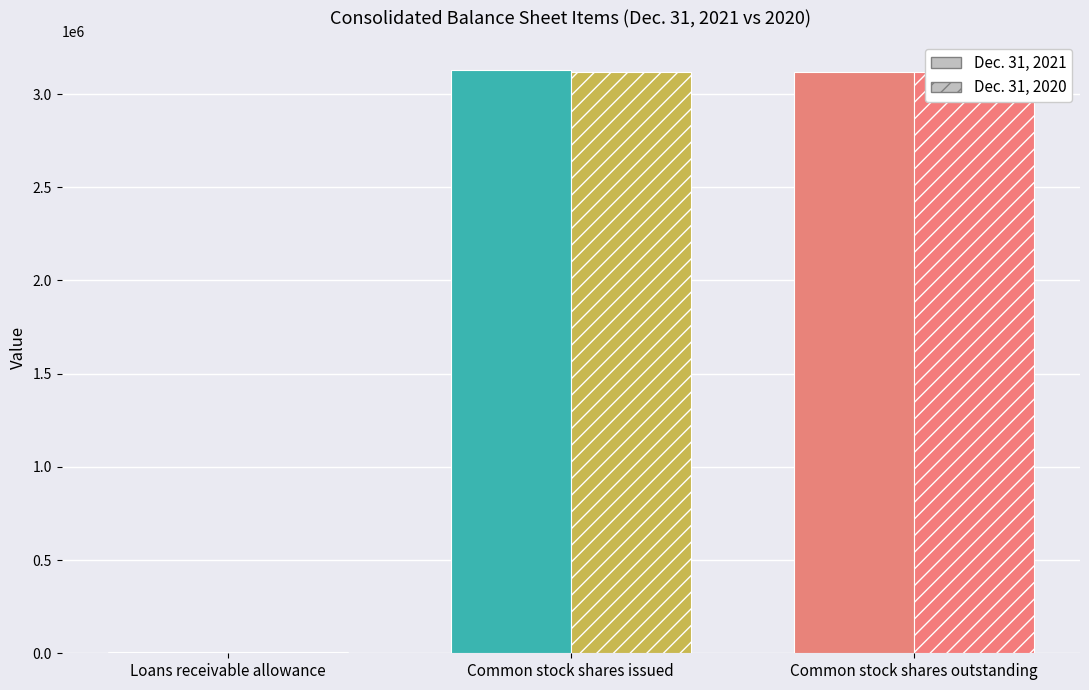

Are the bars horizontal?

No